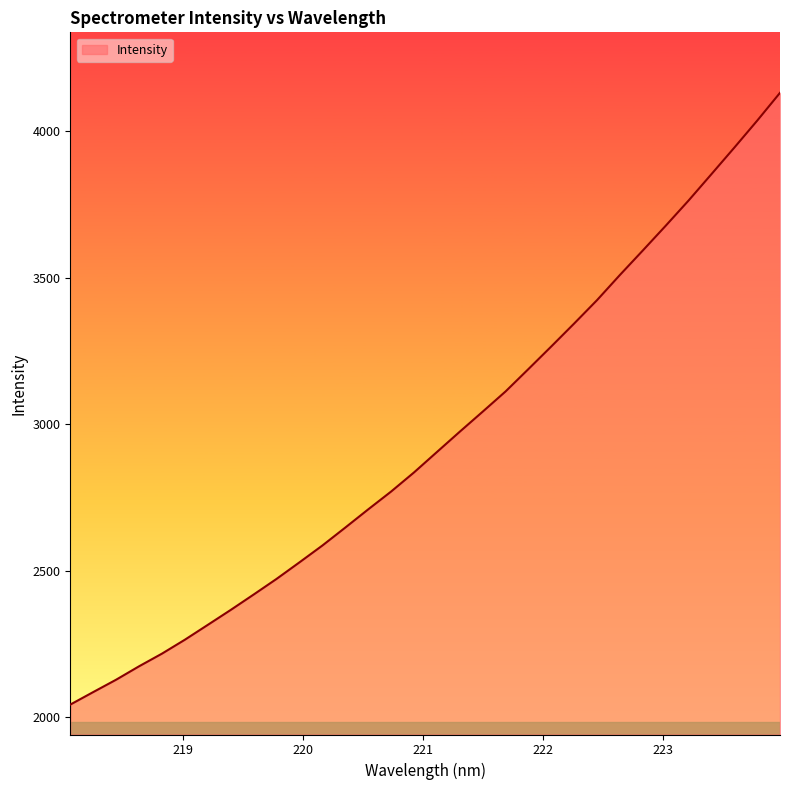

How many distinct data groups are displayed?

1